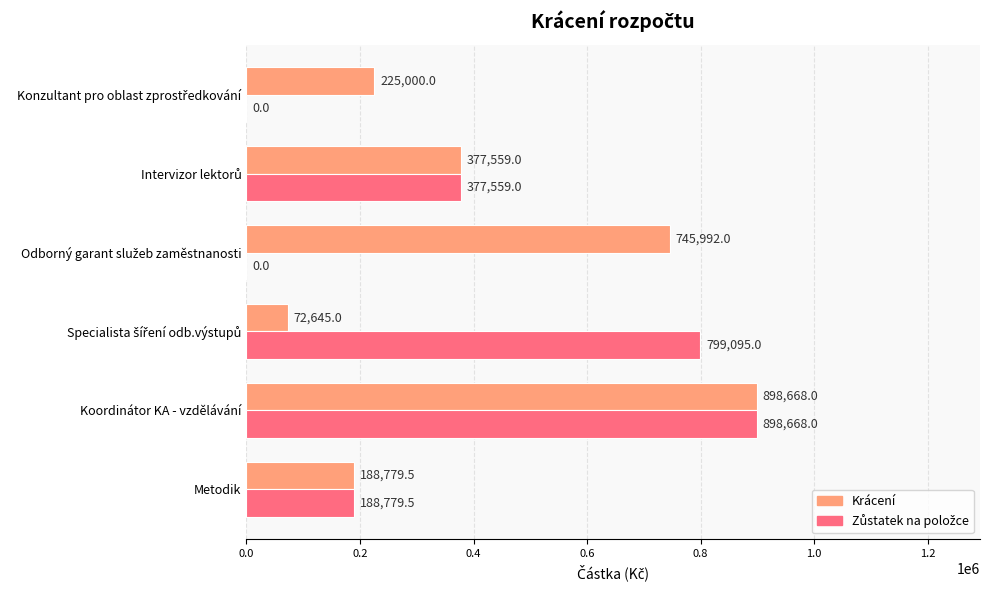

At which category is the sum across all series the highest?

Koordinátor KA - vzdělávání